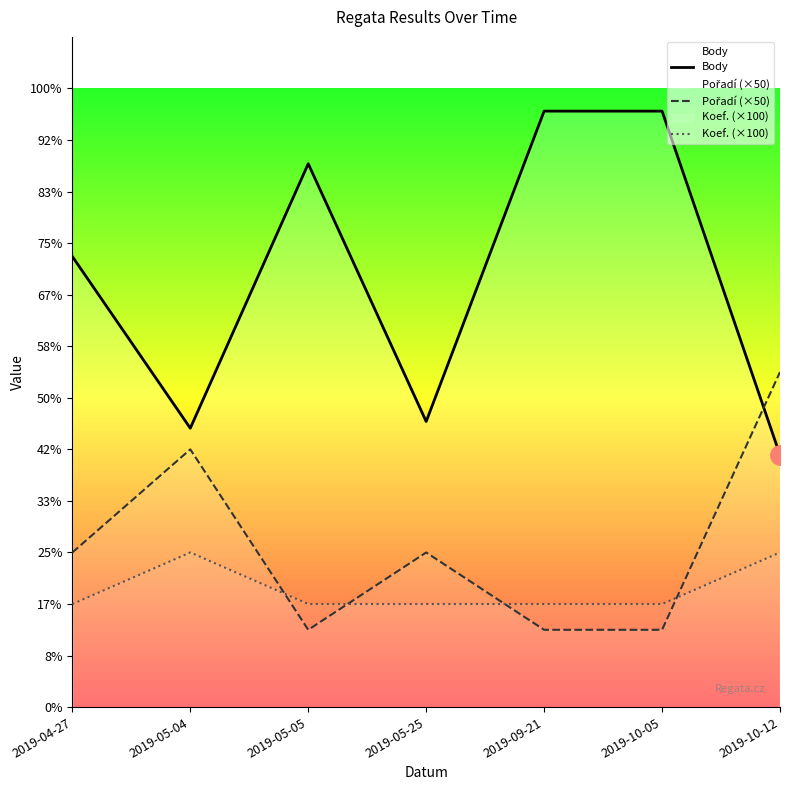

Is it true that Koef. (×100) equals 63 at 2019-05-25?

False